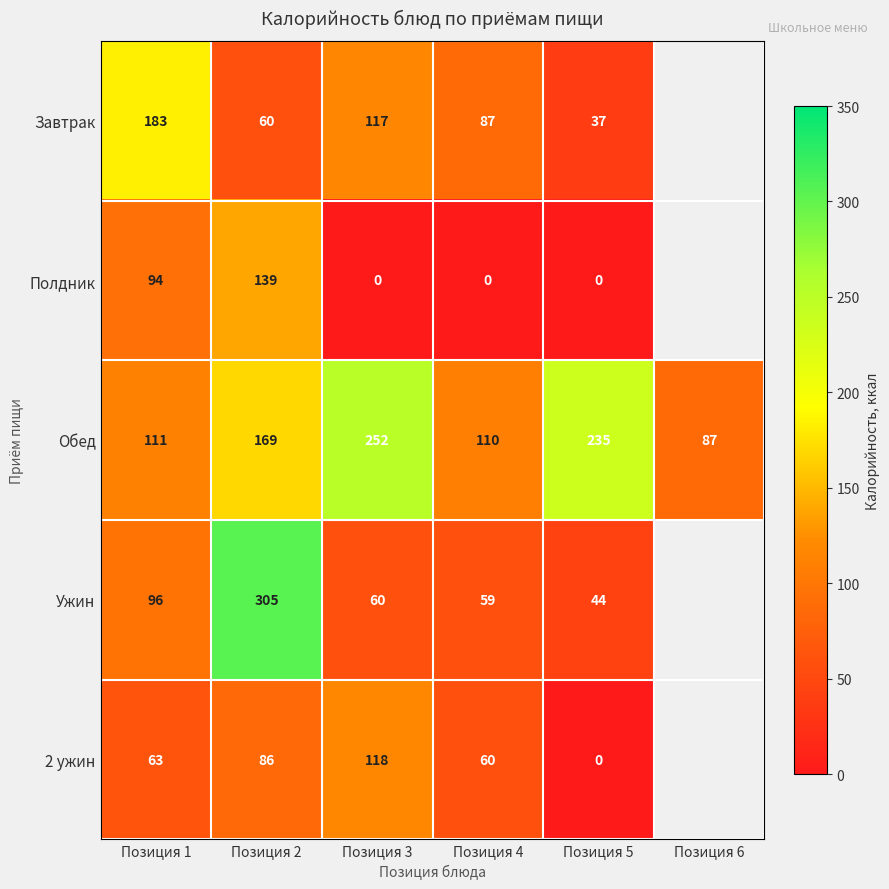

List the labels in order of Обед value, smallest first.

Позиция 6, Позиция 4, Позиция 1, Позиция 2, Позиция 5, Позиция 3